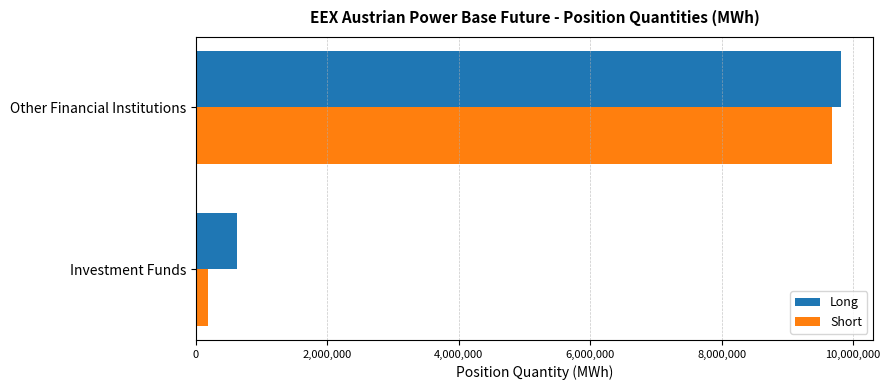

What is the difference between the maximum and minimum values in the Long series?

9198237